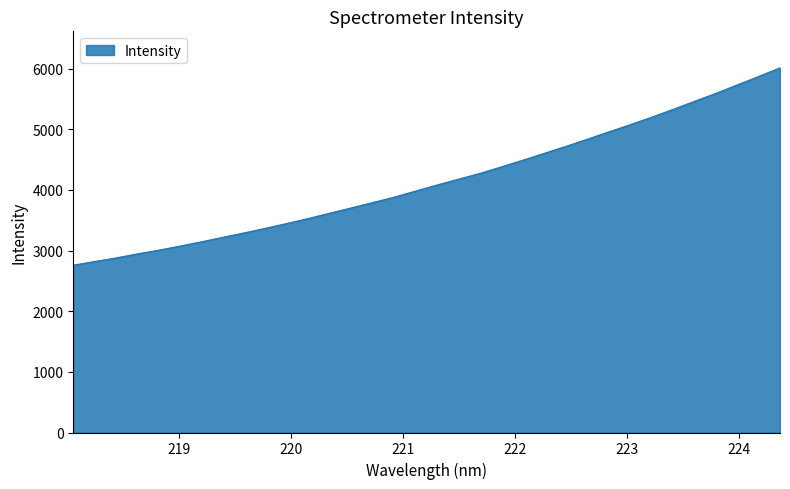

What is the smallest value displayed?

2759.8